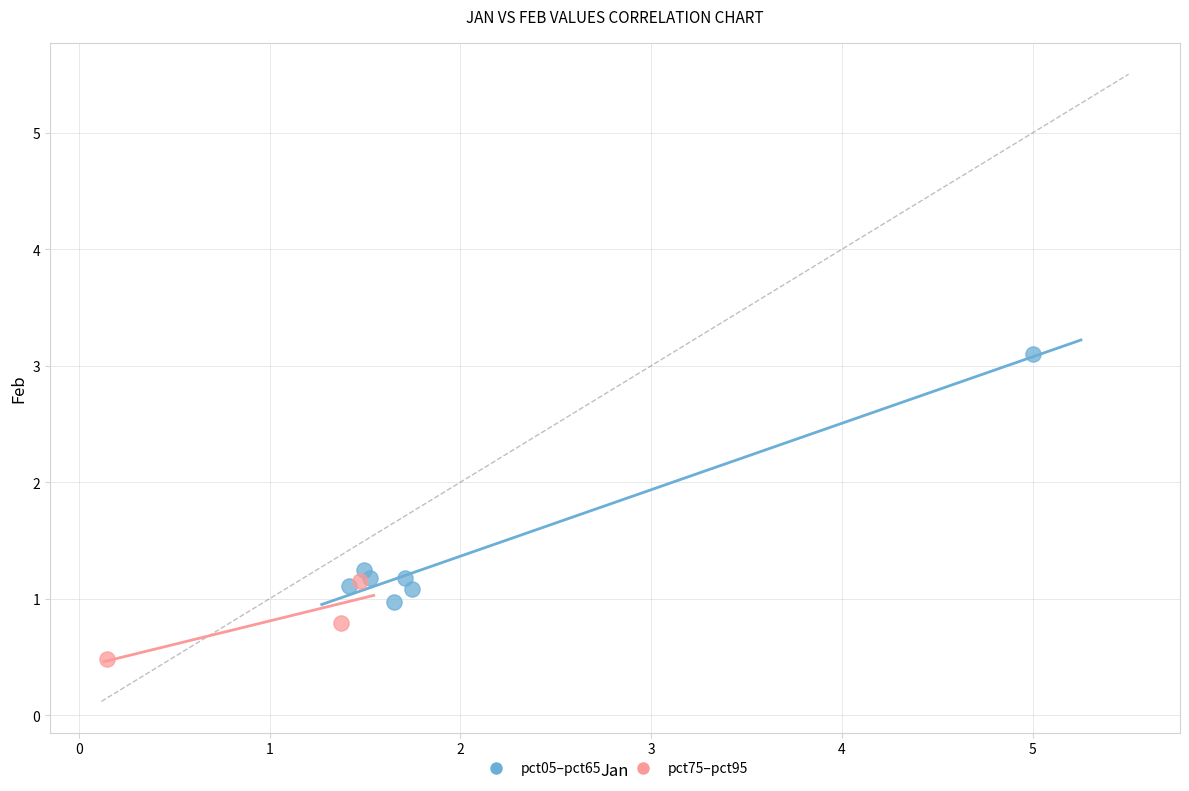

Which series has the largest Y range (max minus min)?

pct05–pct65